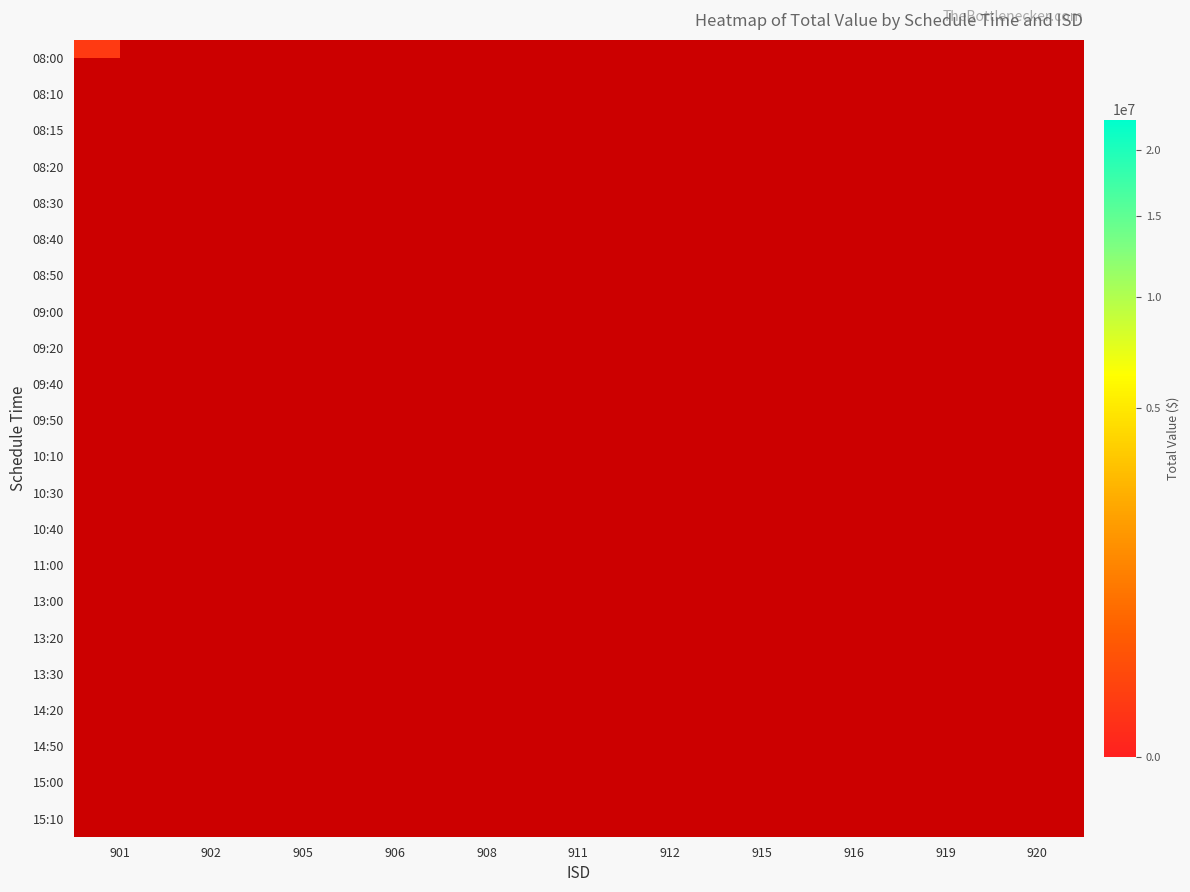

At how many categories does at least one series exceed 4517854?

1